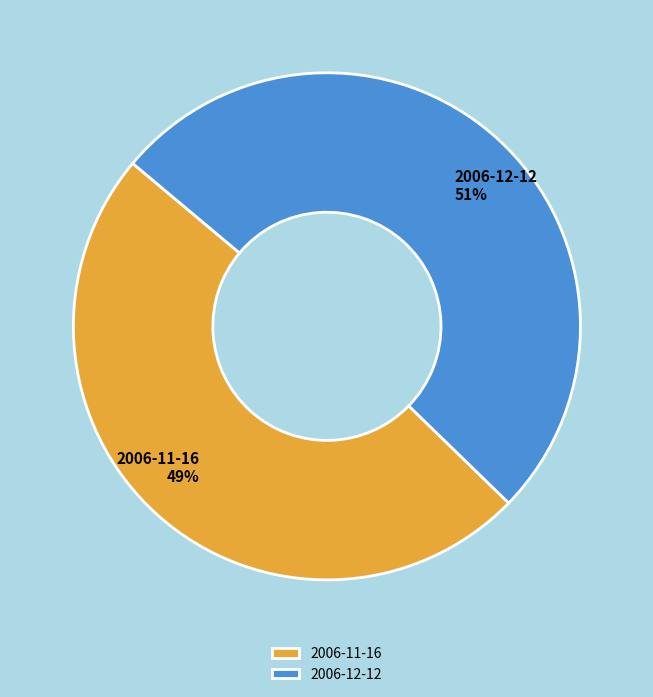

Rank the categories by value from lowest to highest.

2006-11-16, 2006-12-12